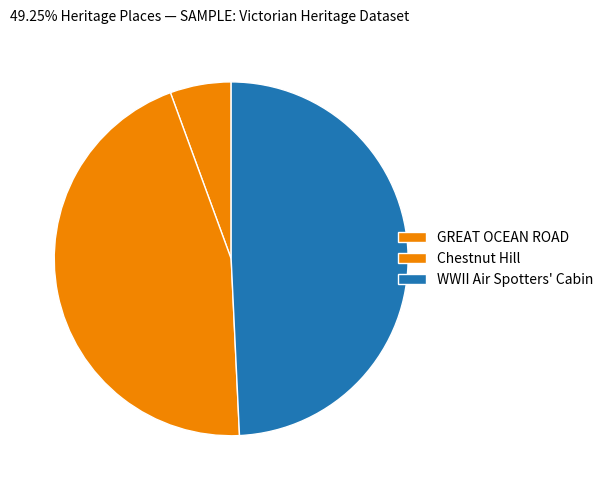

Which category has the biggest portion of the pie?

WWII Air Spotters' Cabin